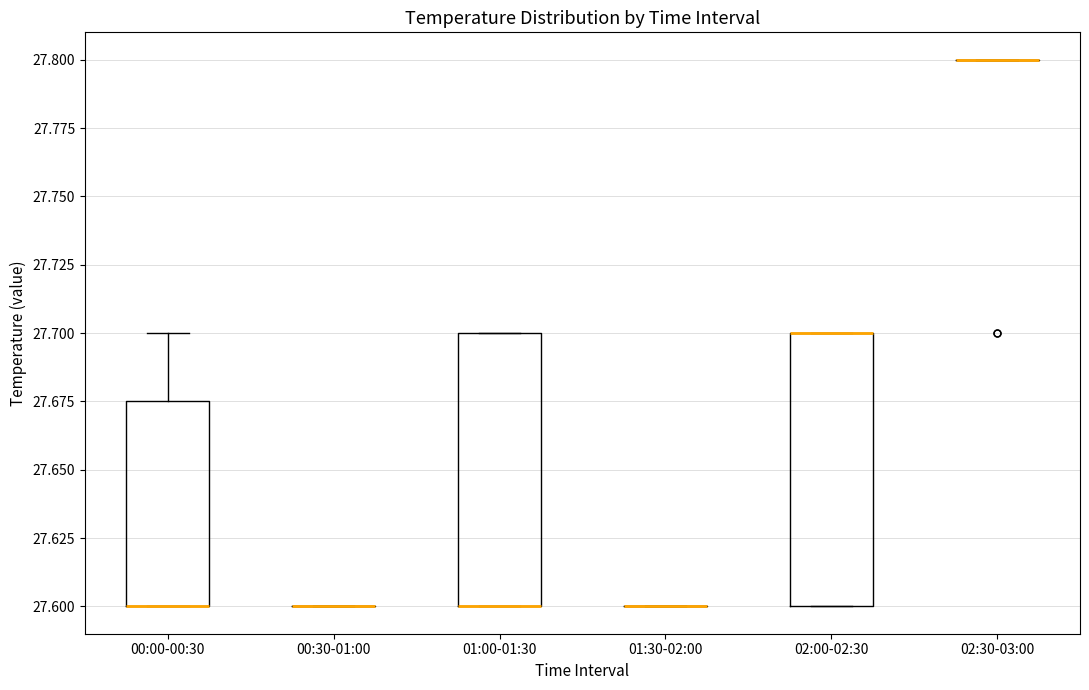

Reading left to right, read every box against the y-axis: the position of its median line, the range the box covers, and the ends of its whiskers. The values are not printed on the chart, so give them approximately, as read against the axis.

00:00-00:30: median 27.600 (drawn on the box's lower edge), box 27.600 to 27.675, whiskers 27.600 to 27.700
00:30-01:00: box collapsed to a line at 27.600, whiskers 27.600 to 27.600
01:00-01:30: median 27.600 (drawn on the box's lower edge), box 27.600 to 27.700, whiskers 27.600 to 27.700
01:30-02:00: box collapsed to a line at 27.600, whiskers 27.600 to 27.600
02:00-02:30: median 27.700 (drawn on the box's upper edge), box 27.600 to 27.700, whiskers 27.600 to 27.700
02:30-03:00: box collapsed to a line at 27.800, whiskers 27.800 to 27.800